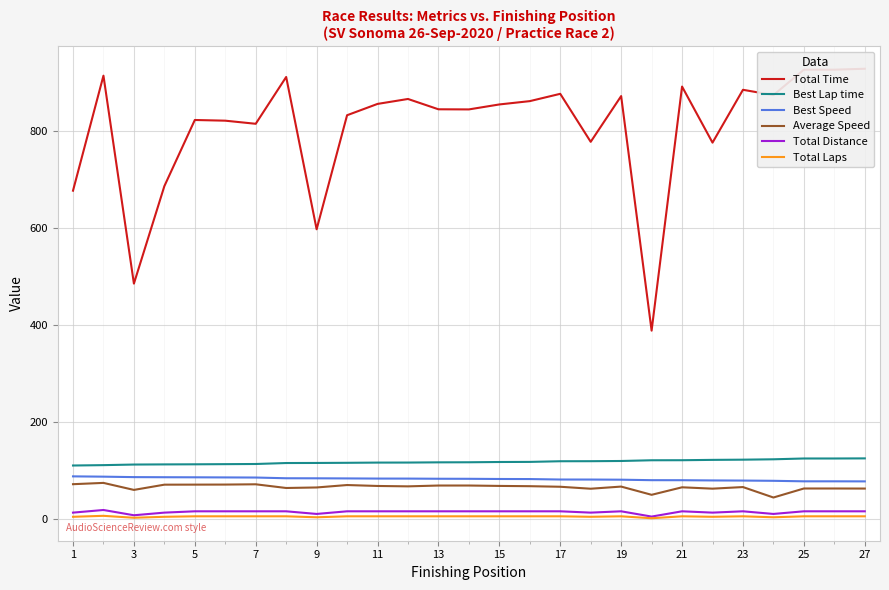

True or false: Total Time and Total Laps cross at least once.

False